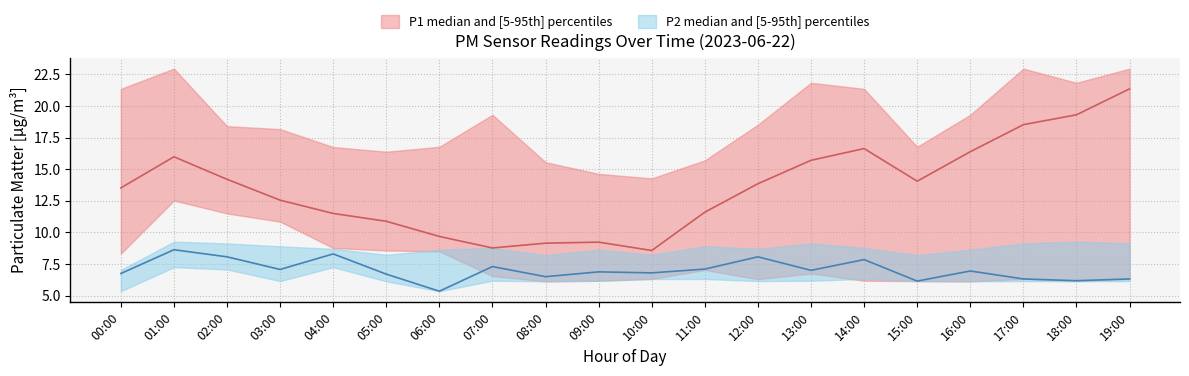

Between 04:00 and 14:00, which series saw the biggest shift?

P1_median